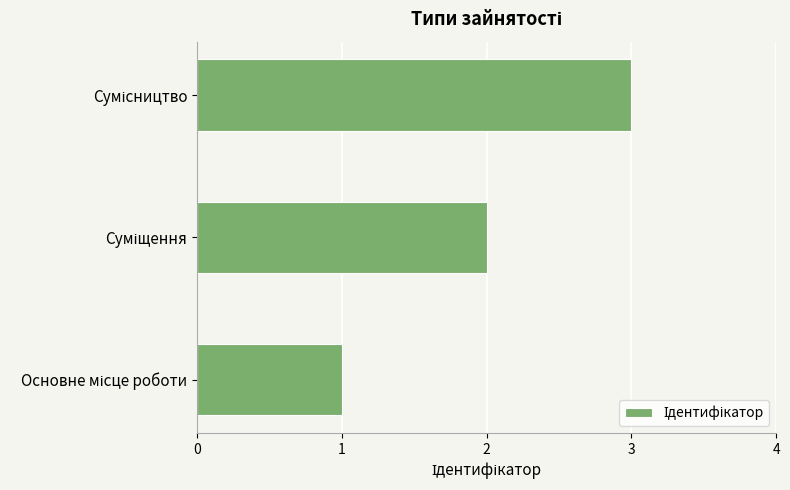

What is the greatest value displayed?

3